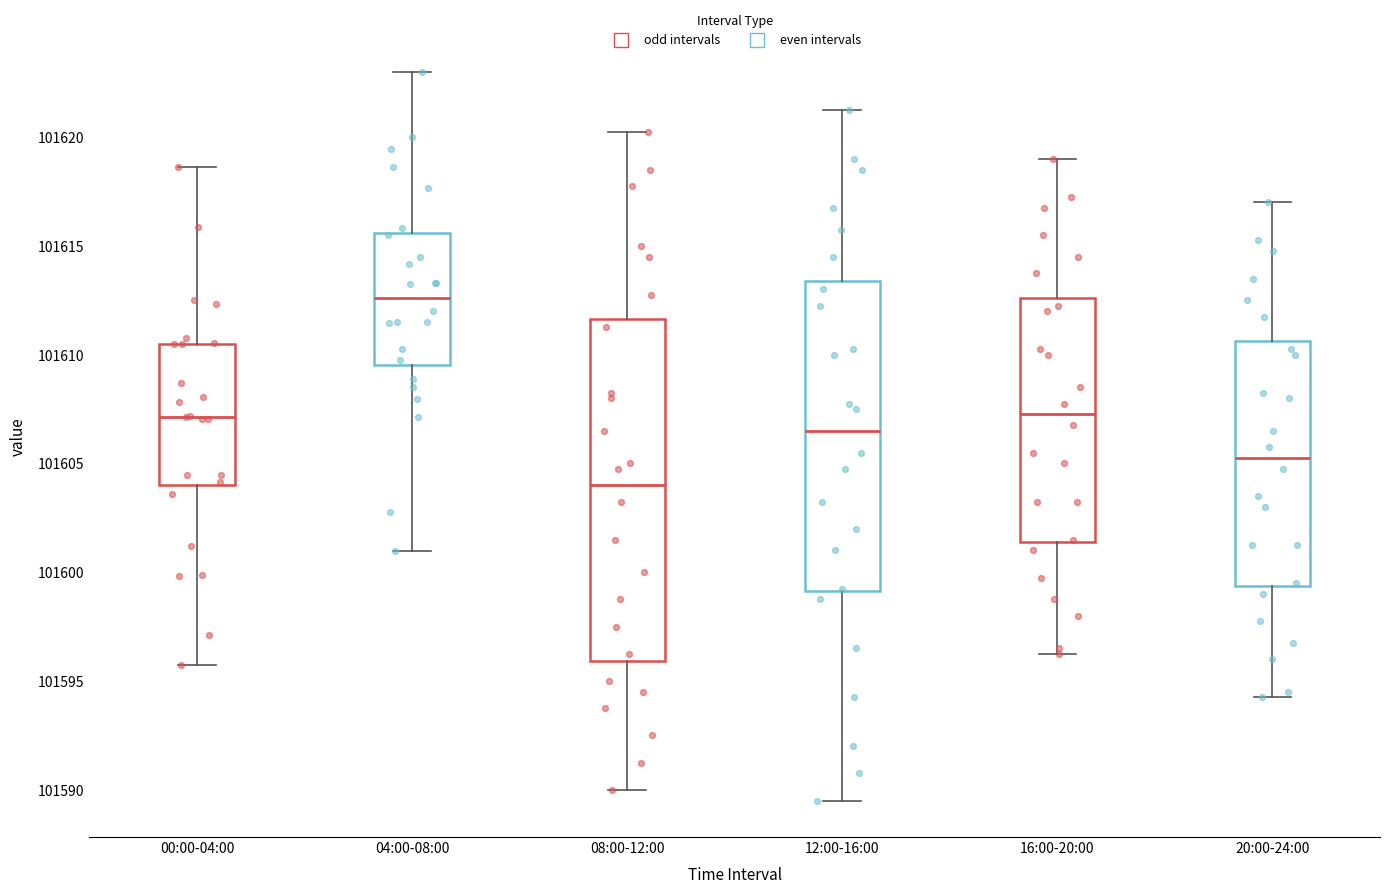

Which box's median line is the lowest?

08:00-12:00